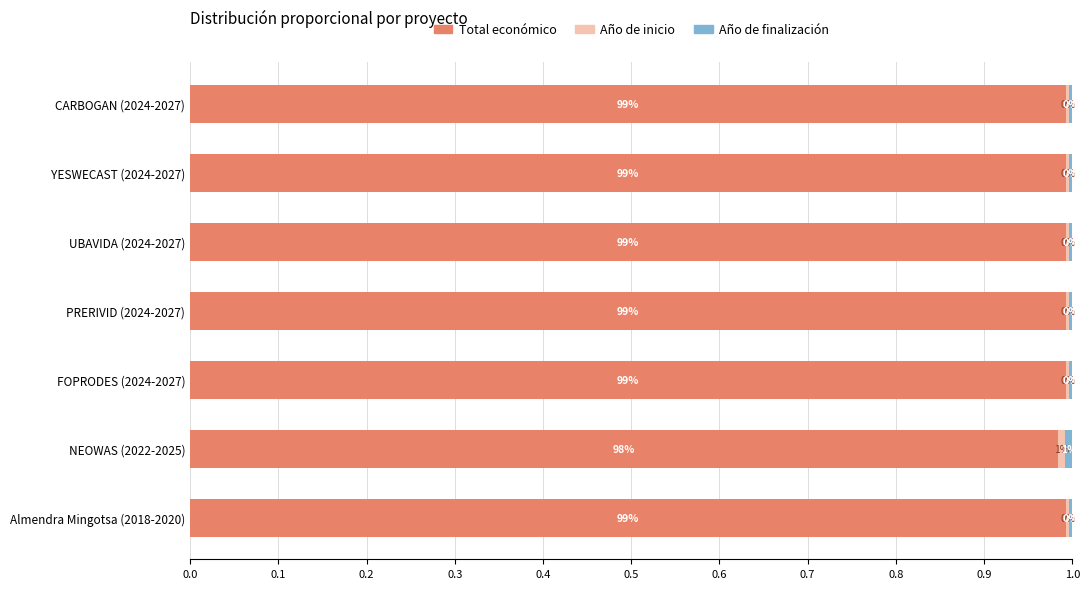

What is the lowest value of the Total económico series?

1.0